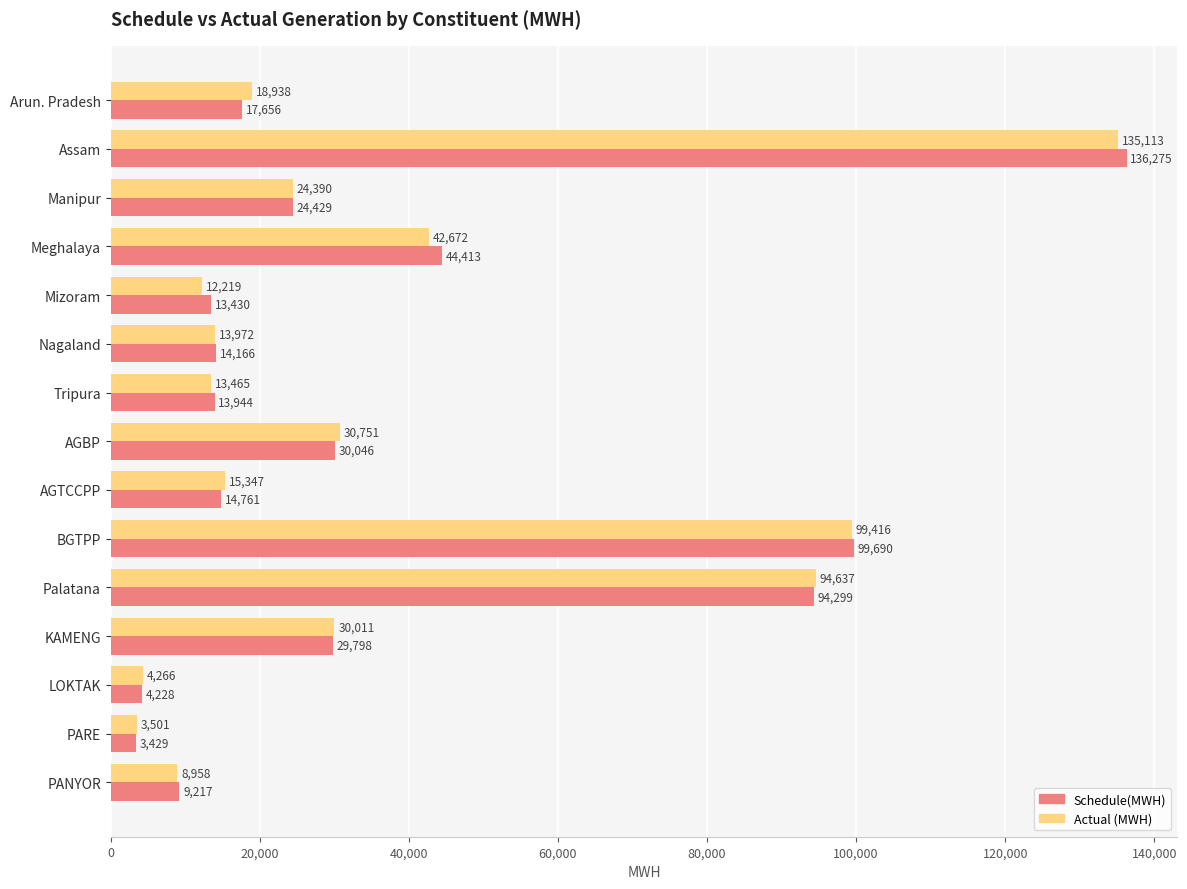

Between Nagaland and PARE, which series saw the biggest shift?

Schedule(MWH)